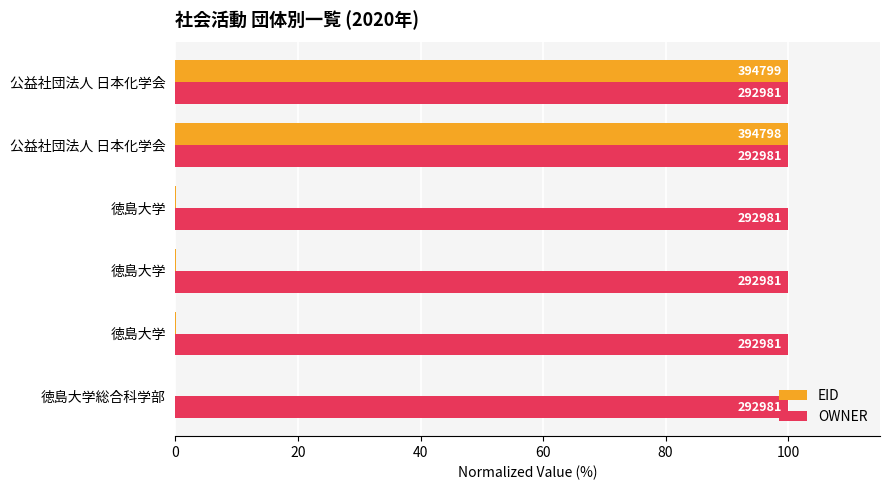

What are all the series names shown in the legend?

EID, OWNER